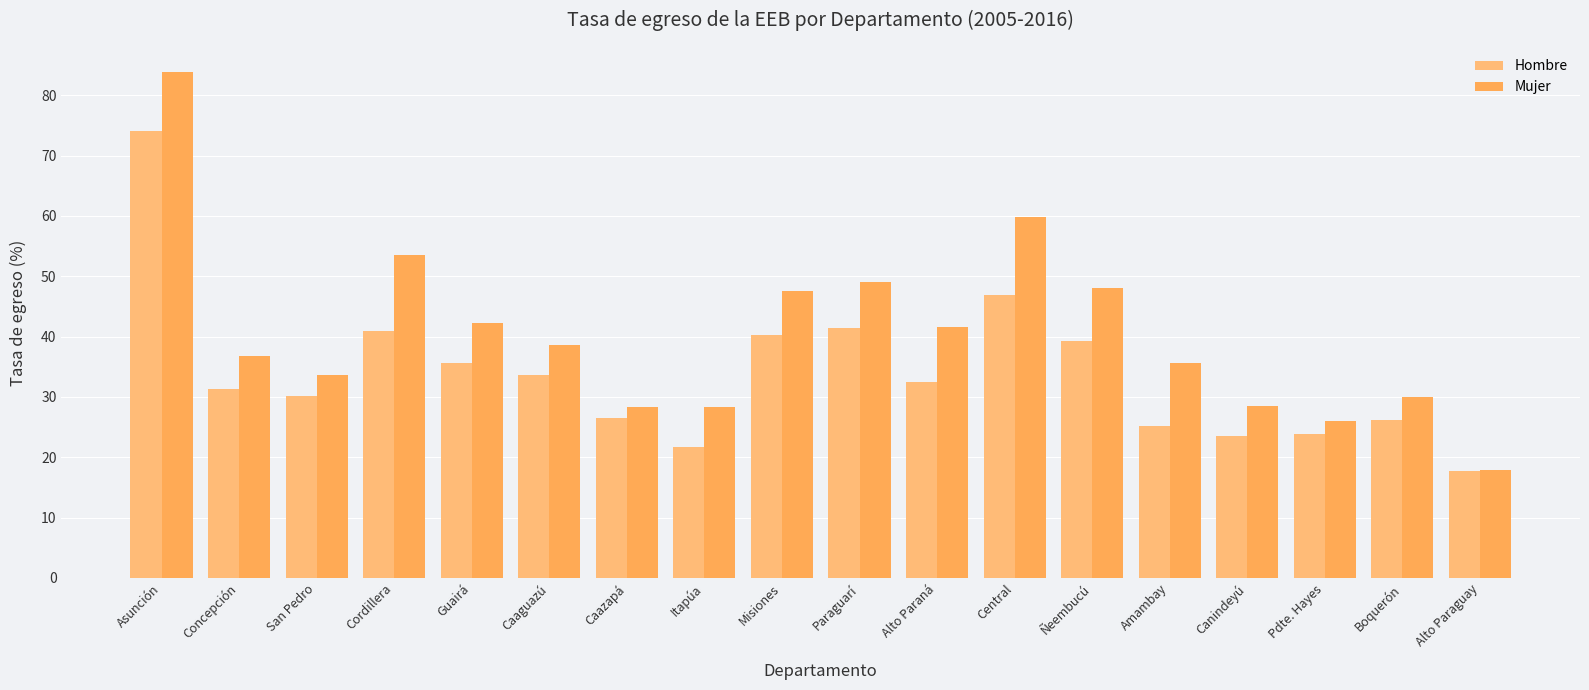

List the labels in order of Mujer value, smallest first.

Alto Paraguay, Pdte. Hayes, Itapúa, Caazapá, Canindeyú, Boquerón, San Pedro, Amambay, Concepción, Caaguazú, Alto Paraná, Guairá, Misiones, Ñeembucú, Paraguarí, Cordillera, Central, Asunción